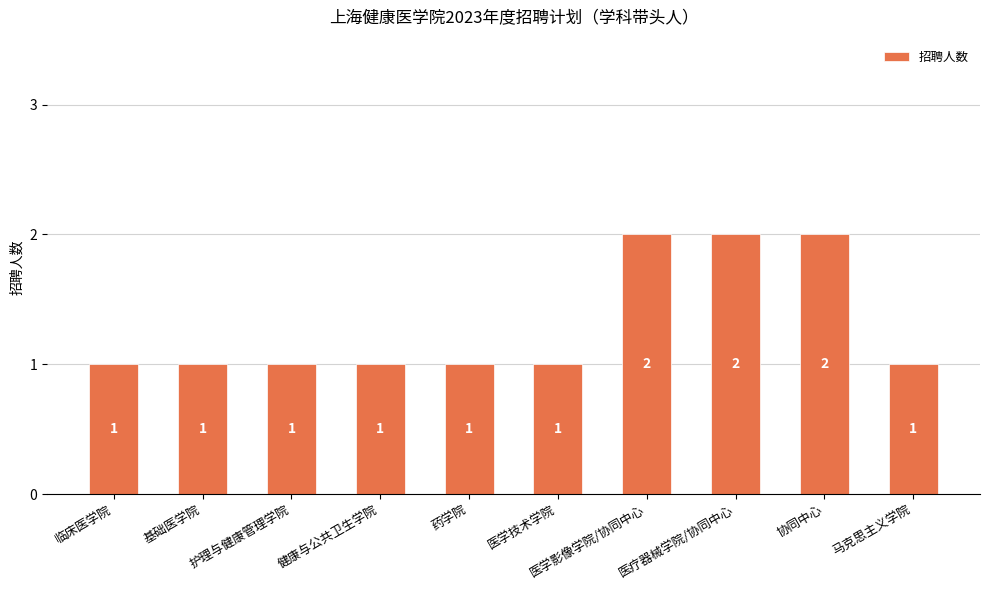

Approximately how many times larger is the value at 医疗器械学院/协同中心 compared to 护理与健康管理学院?

2.0